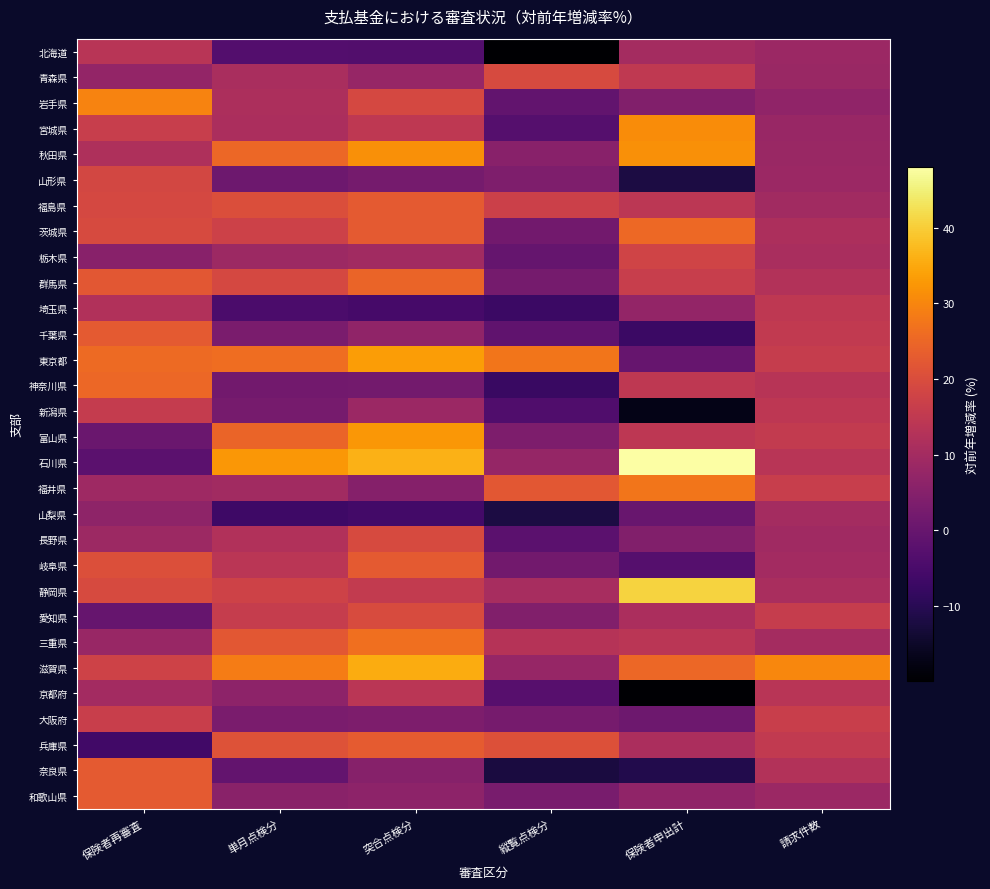

Which has a higher value, 突合点検分 or 単月点検分?

単月点検分